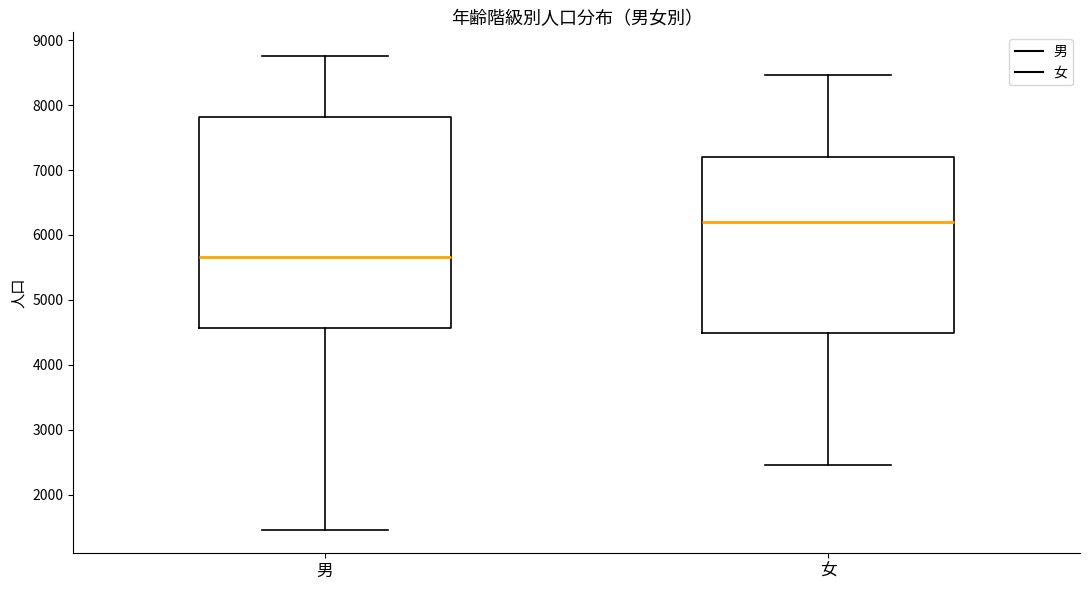

Reading left to right, transcribe this box plot: for each box, give where its median line is, the range the box spans, and where its two whiskers end, as read against the y-axis. The values are not printed on the chart, so give them approximately, as read against the axis.

男: median 5700, box 4600 to 7800, whiskers 1500 to 8800
女: median 6200, box 4500 to 7200, whiskers 2400 to 8500